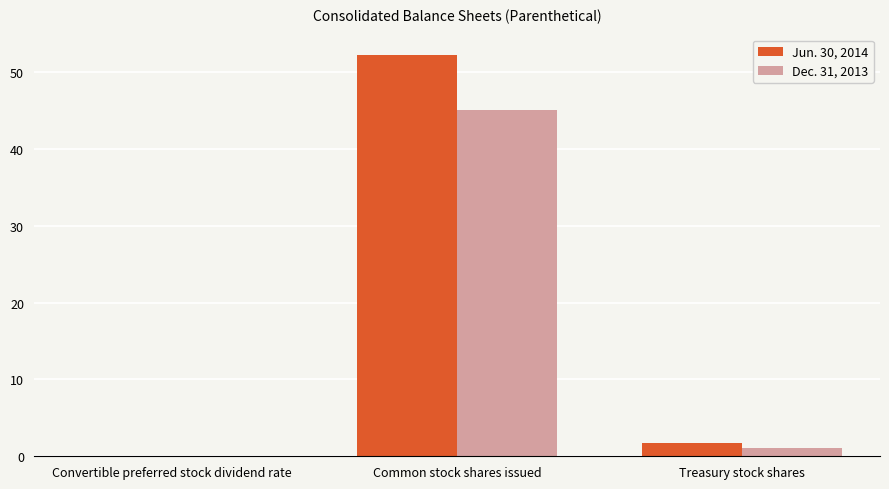

What is the total value across all series at Common stock shares issued?

97.4